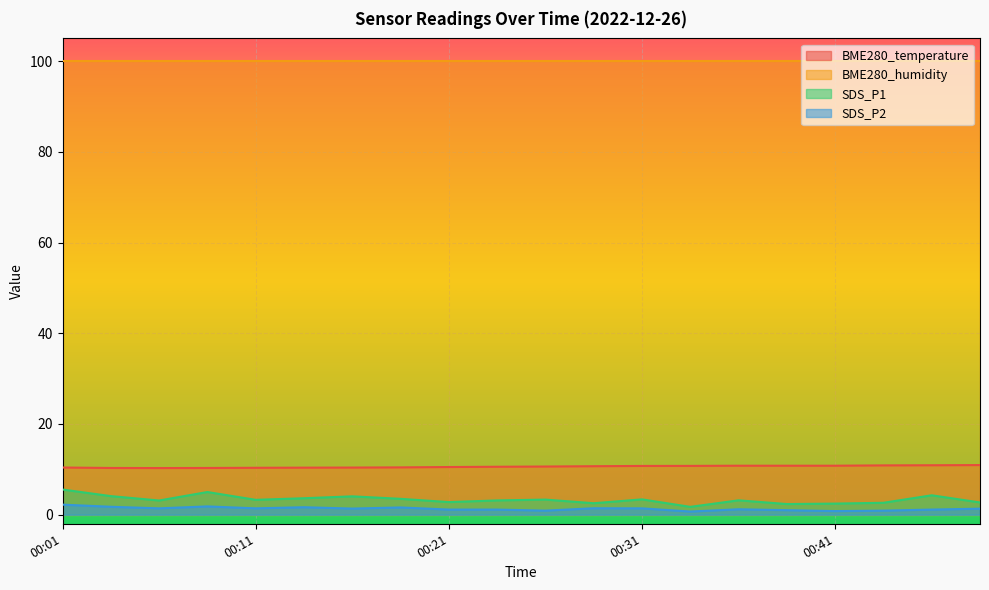

Does the chart display data point markers on the line(s)?

No